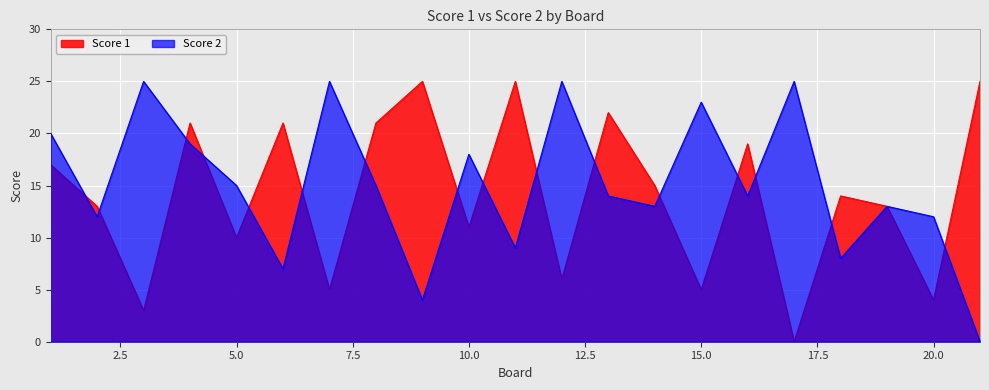

Where does the Score 2 series first go above 14?

1